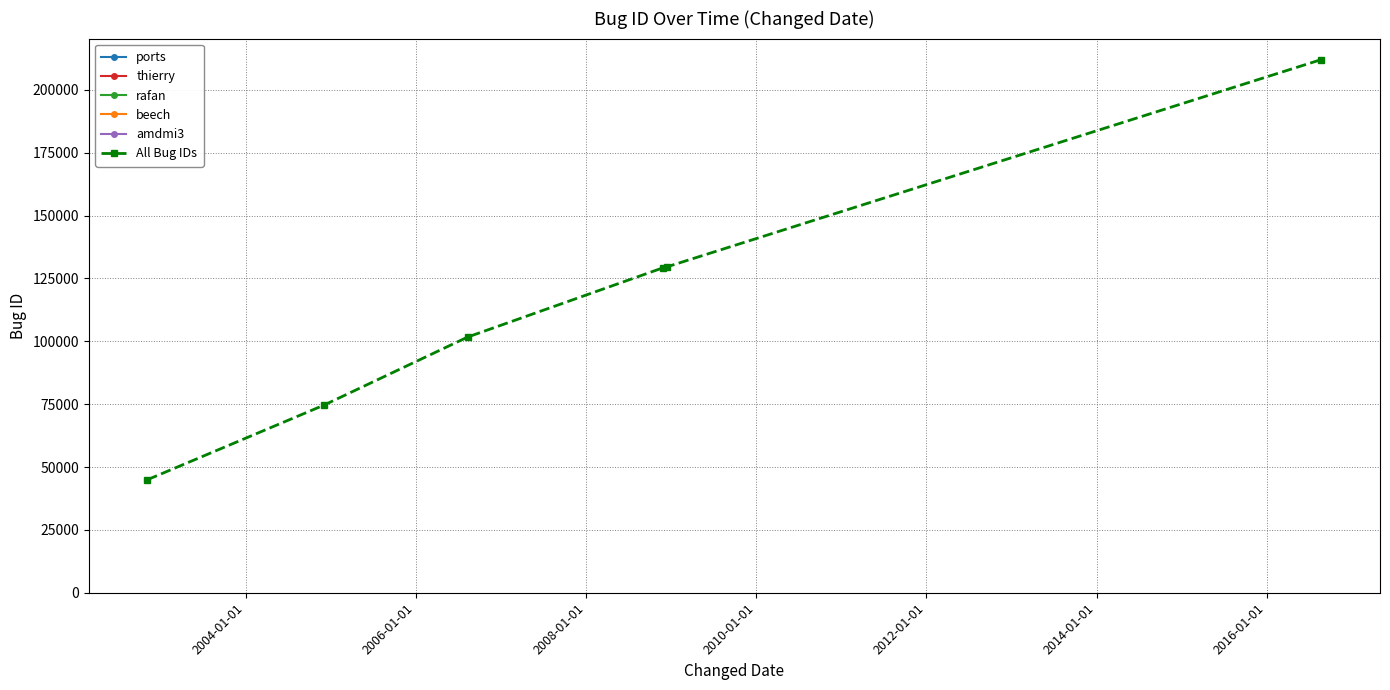

How many lines are shown in the chart?

1